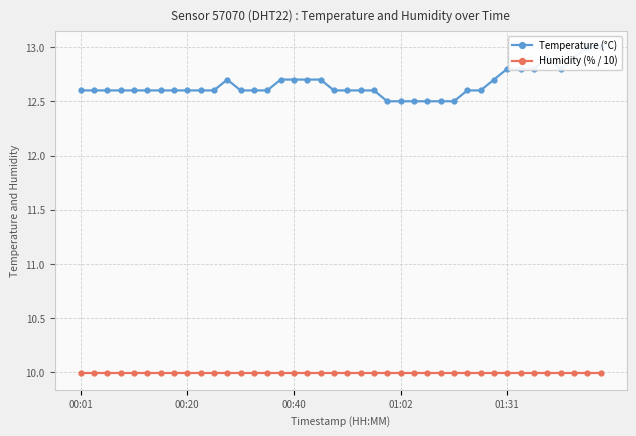

Reading right to left, extract all data points from this chart.

Temperature (°C): 13.0	13.0	12.9	12.8	12.9	12.8	12.8	12.8	12.7	12.6	12.6	12.5	12.5	12.5	12.5	12.5	12.5	12.6	12.6	12.6	12.6	12.7	12.7	12.7	12.7	12.6	12.6	12.6	12.7	12.6	12.6	12.6	12.6	12.6	12.6	12.6	12.6	12.6	12.6	12.6
Humidity (% / 10): 10.0	10.0	10.0	10.0	10.0	10.0	10.0	10.0	10.0	10.0	10.0	10.0	10.0	10.0	10.0	10.0	10.0	10.0	10.0	10.0	10.0	10.0	10.0	10.0	10.0	10.0	10.0	10.0	10.0	10.0	10.0	10.0	10.0	10.0	10.0	10.0	10.0	10.0	10.0	10.0